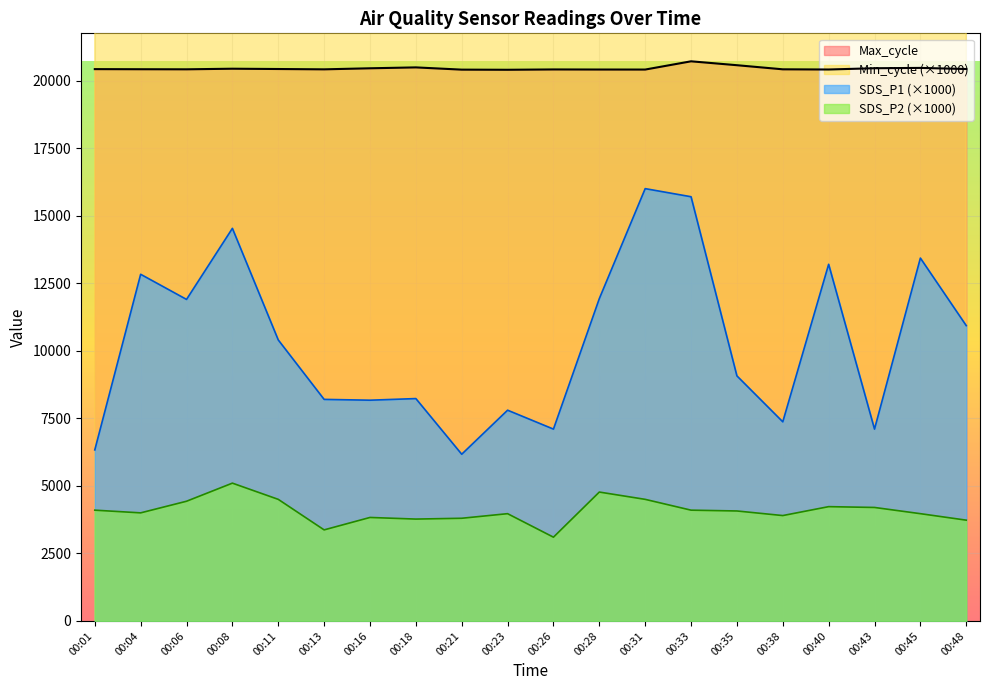

What is the difference between the maximum and minimum values in the SDS_P1 series?

9830.0